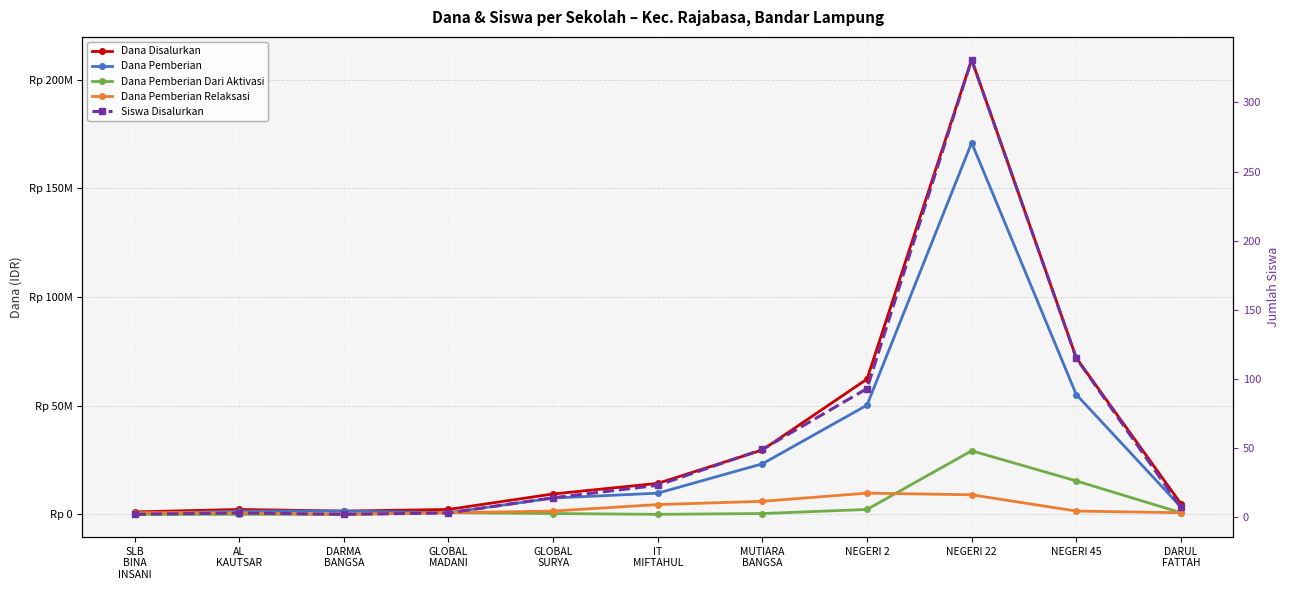

What is the value of the Dana Pemberian point at the 11th from the left?

3375000